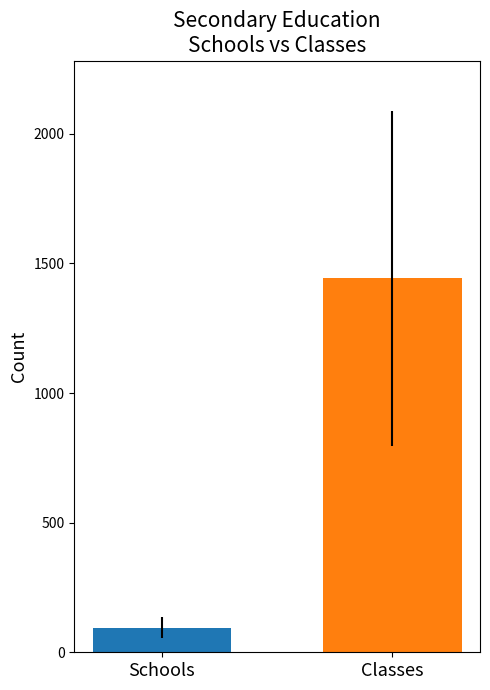

What is the sum of all values?

1537.4